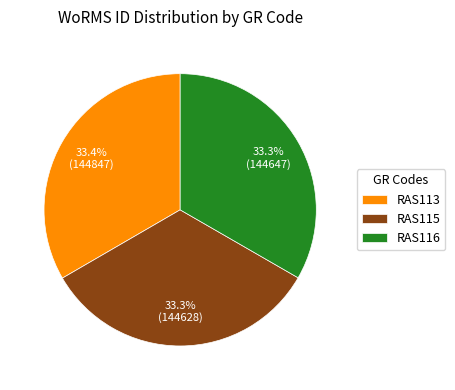

How many segments does this pie chart have?

3